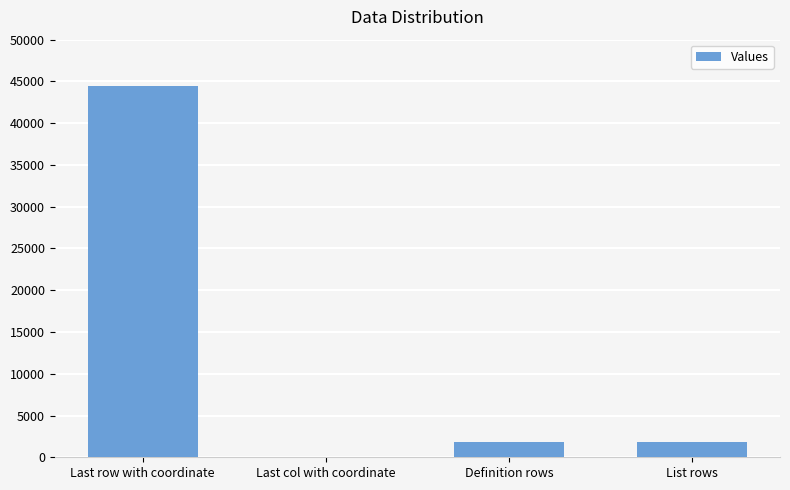

At which category does the chart reach its peak across all series?

Last row with coordinate